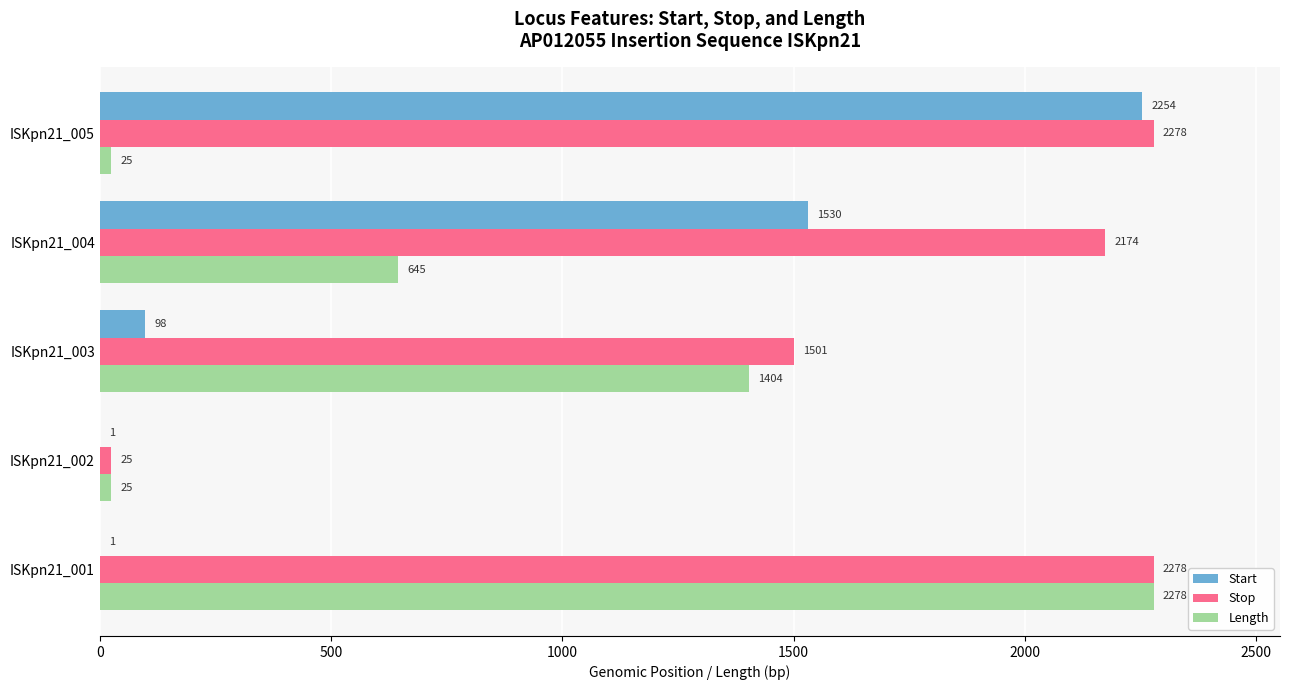

At which label is Stop closest to 1151?

ISKpn21_003